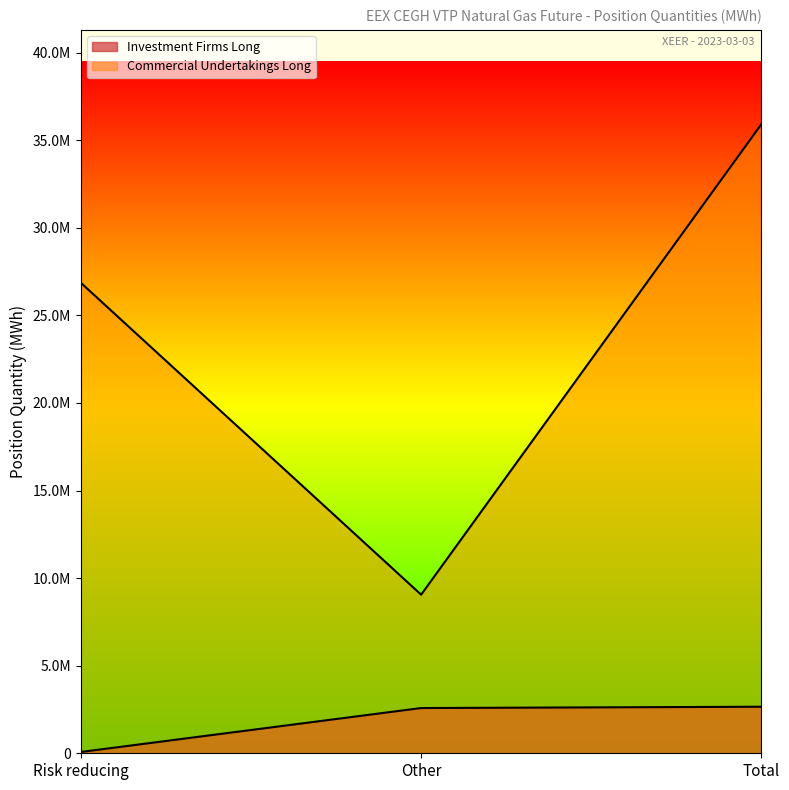

How many values in the Investment Firms Long series exceed 2582369?

1